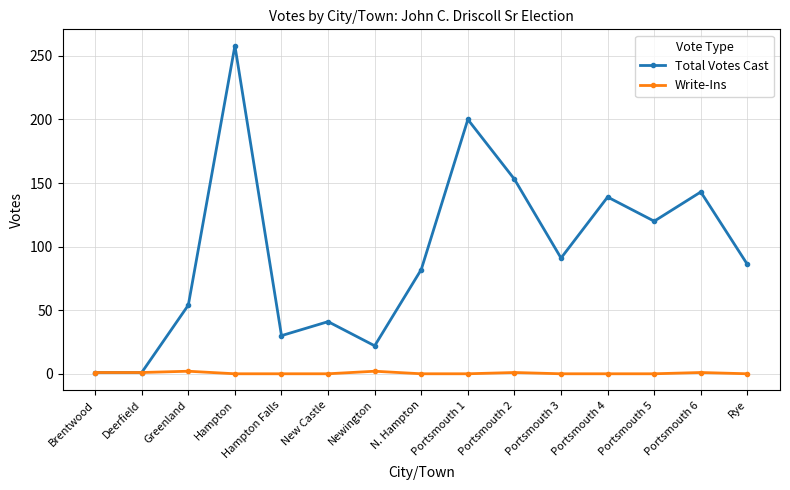

Rank the series by their average value, from lowest to highest.

Write-Ins, Total Votes Cast